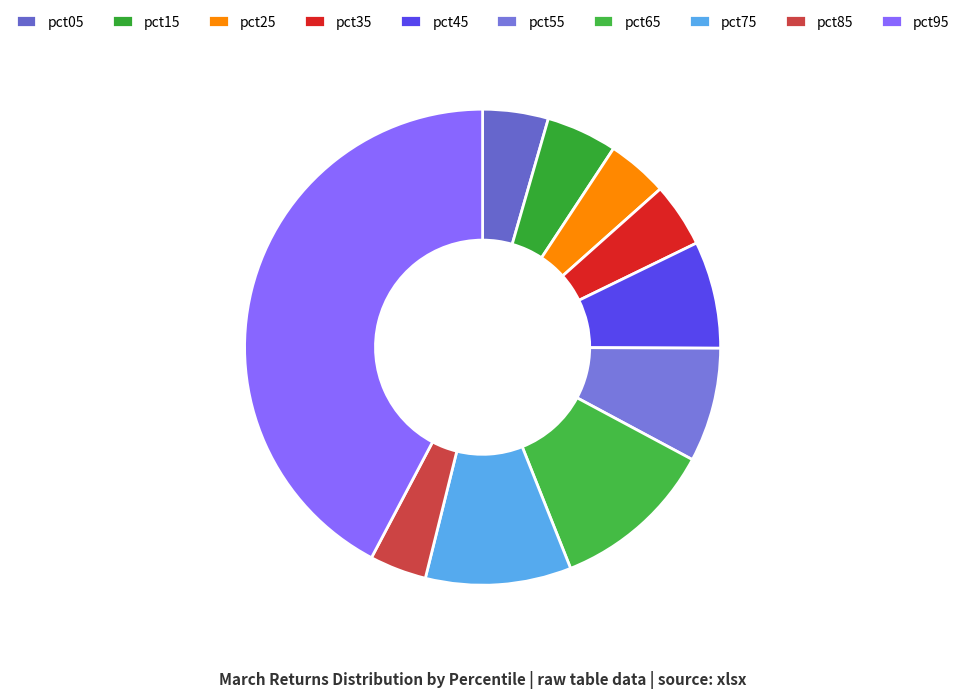

Which category has the smallest portion of the pie?

pct85